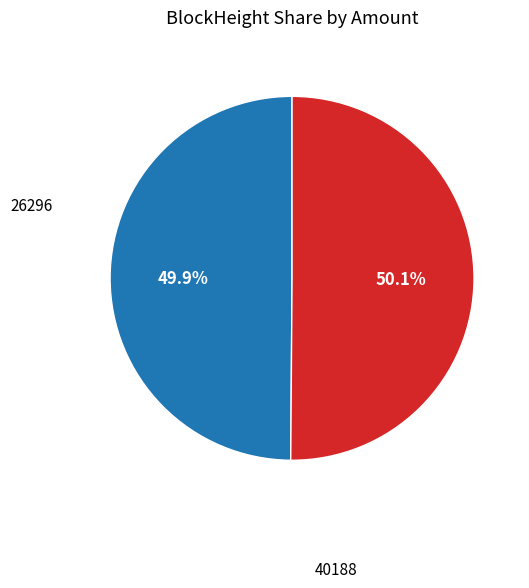

Does any single category account for the majority?

Yes